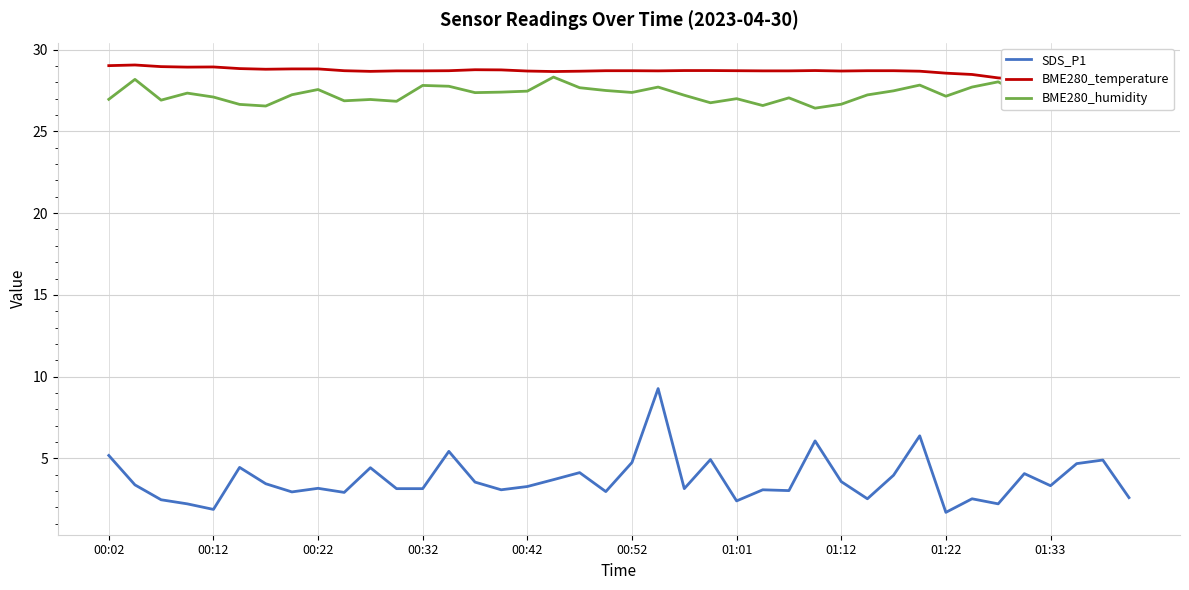

How many lines are shown in the chart?

3